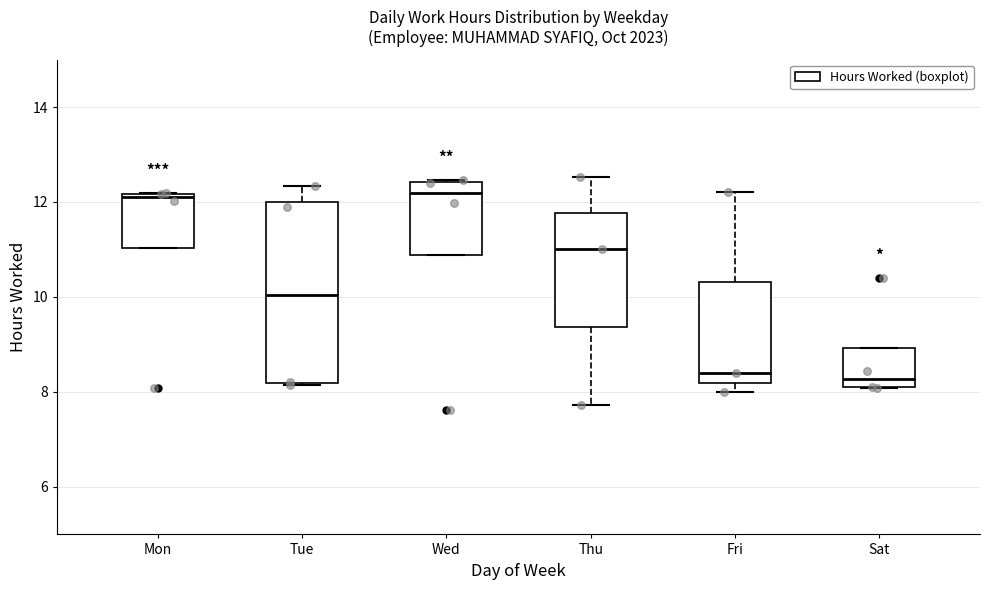

Where does the median line of the box for Tue sit on the y-axis? The values are not printed on the chart, so give them approximately, as read against the axis.

10.0